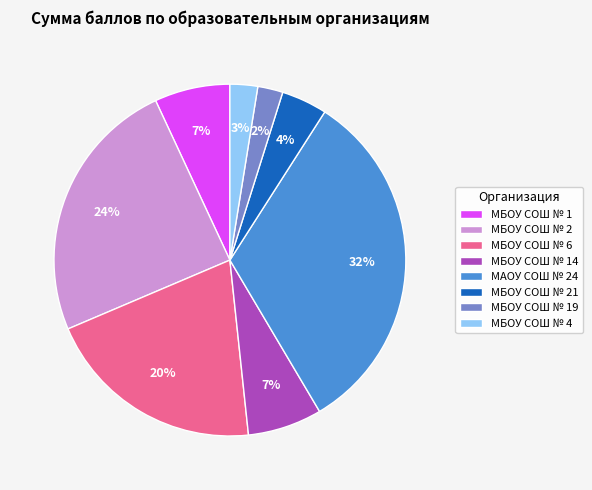

How many segments does this pie chart have?

8